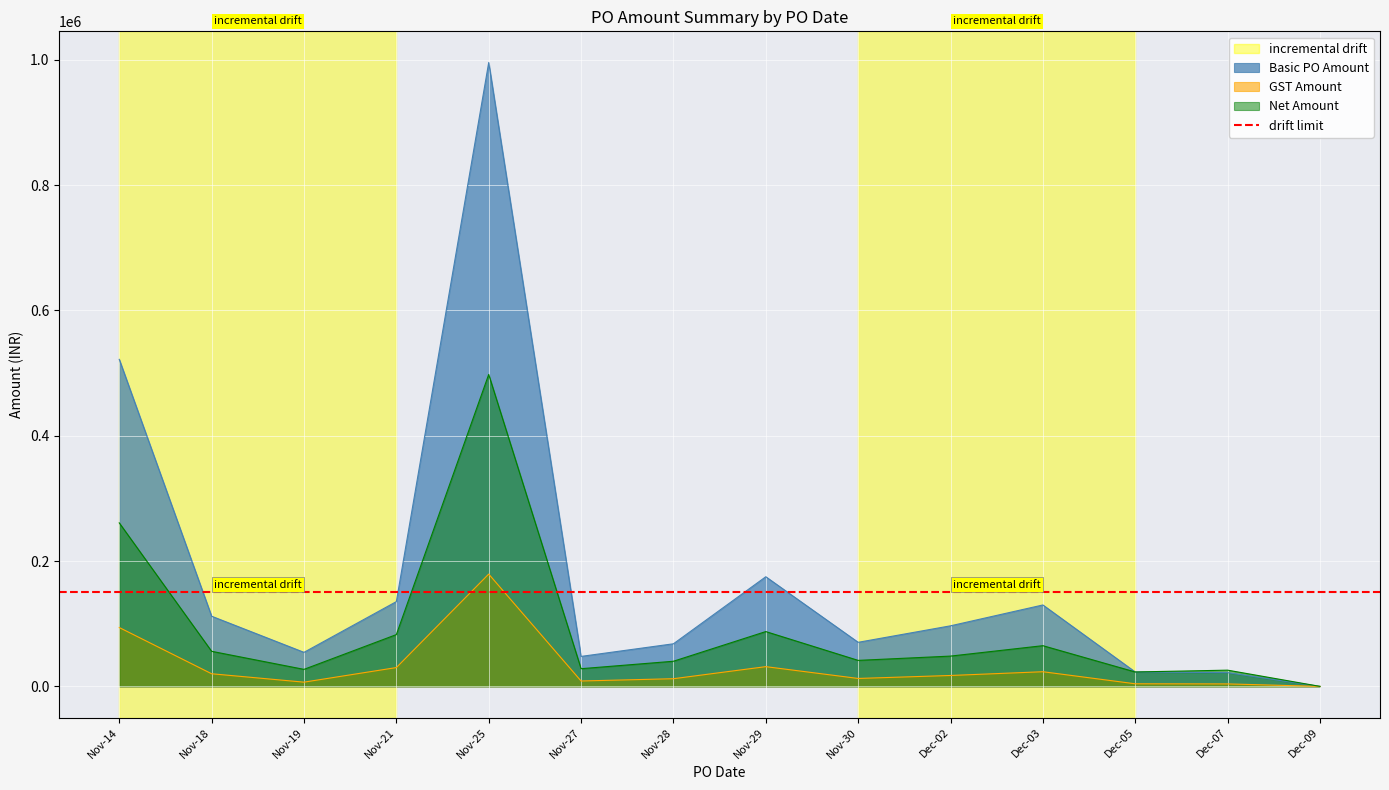

List the series in order of their overall mean, lowest first.

GST Amount, Net Amount, Basic PO Amount